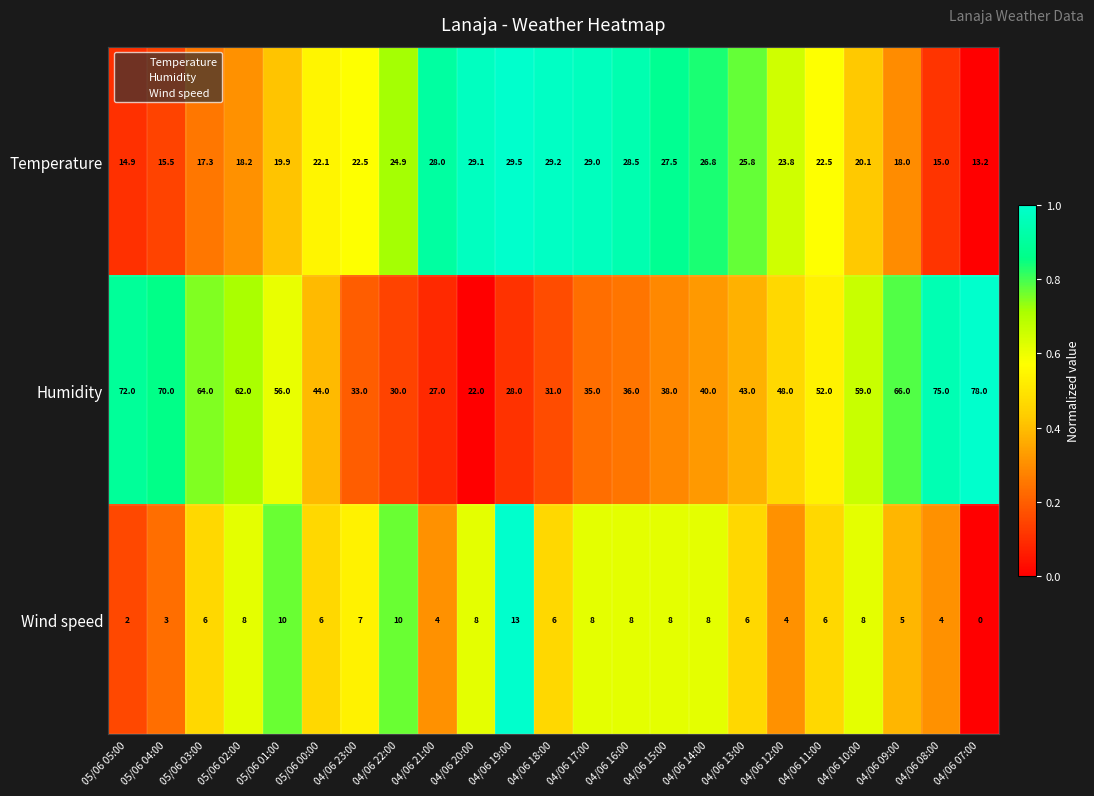

At which category does the chart reach its peak across all series?

04/06 07:00